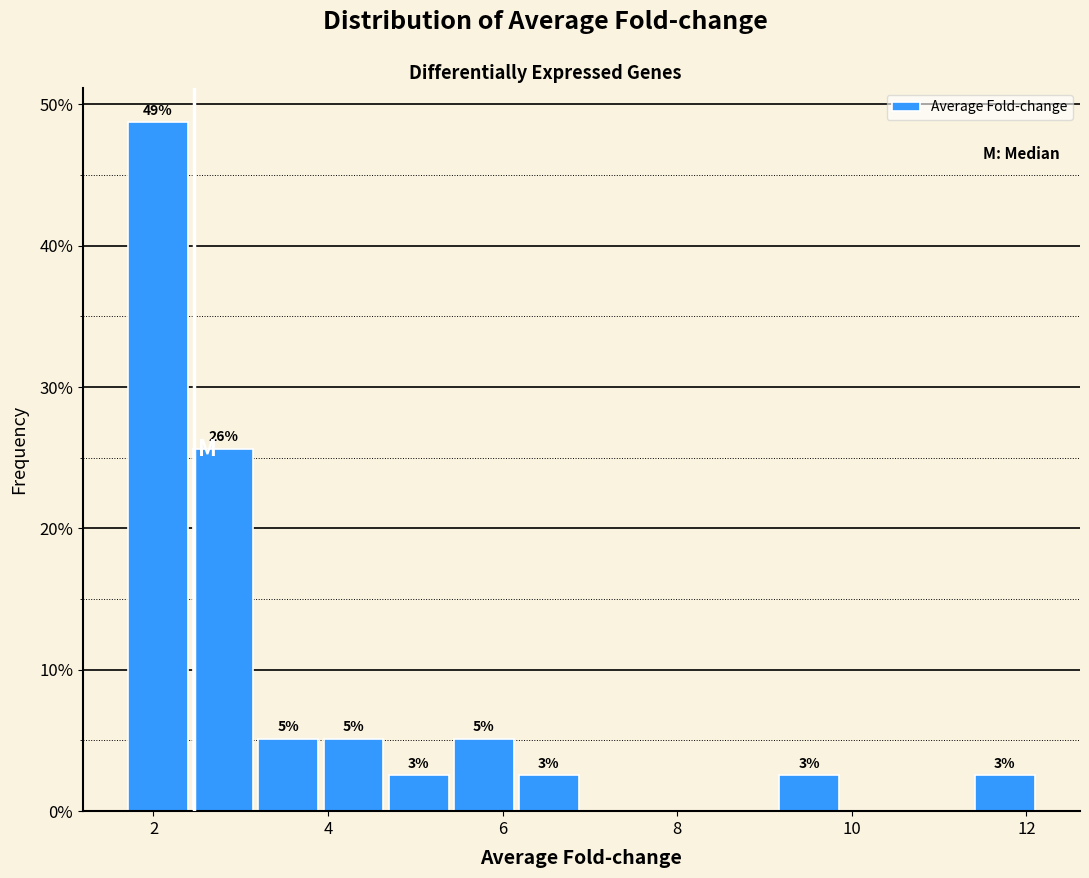

Around what value on the x-axis is the tallest bar? Give the approximate position of its centre, as read against the axis.

2.0